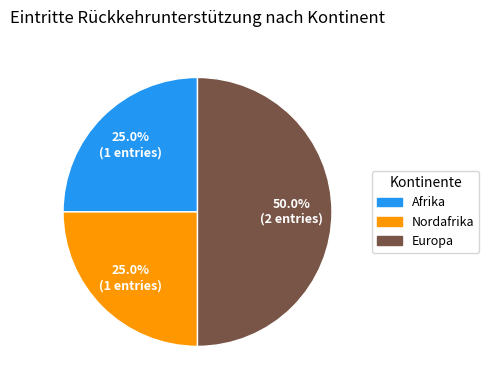

What is the total percentage of Nordafrika and Afrika?

50.0%